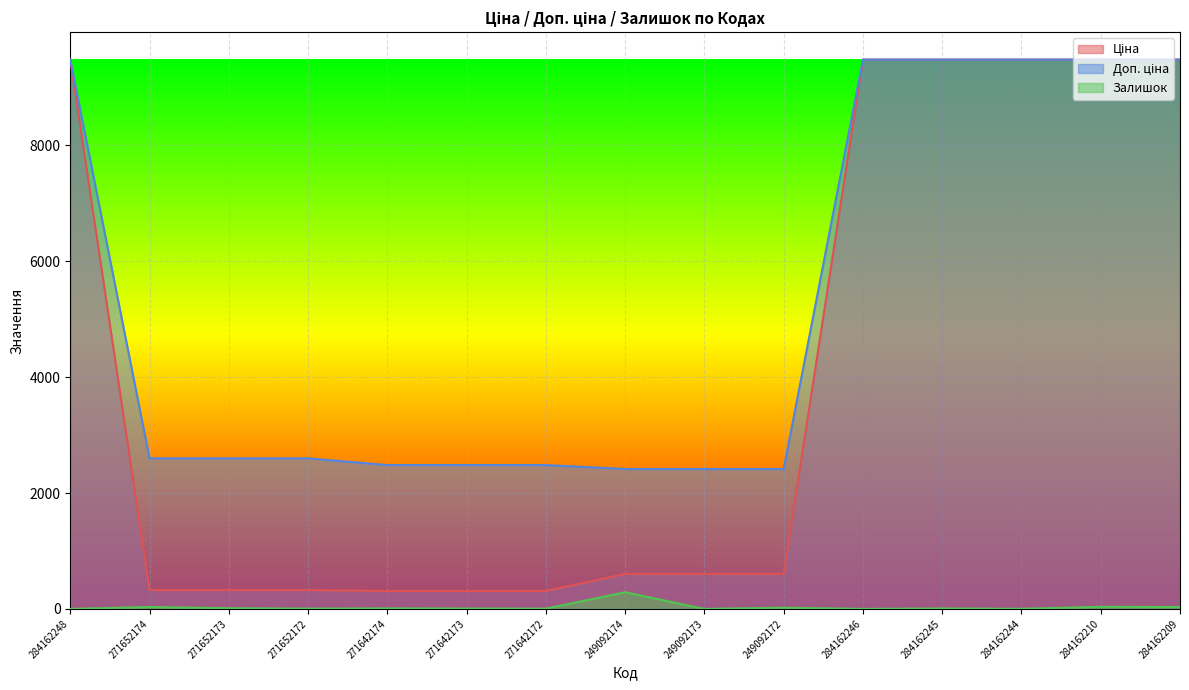

How many data points does each series have?

15